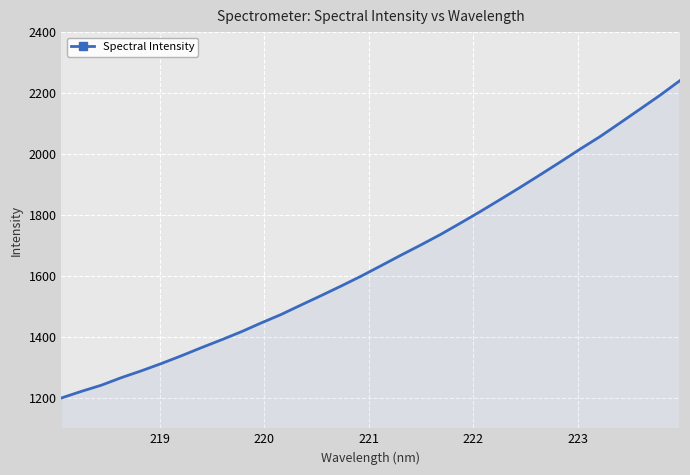

What is the maximum value shown in the chart?

2241.1